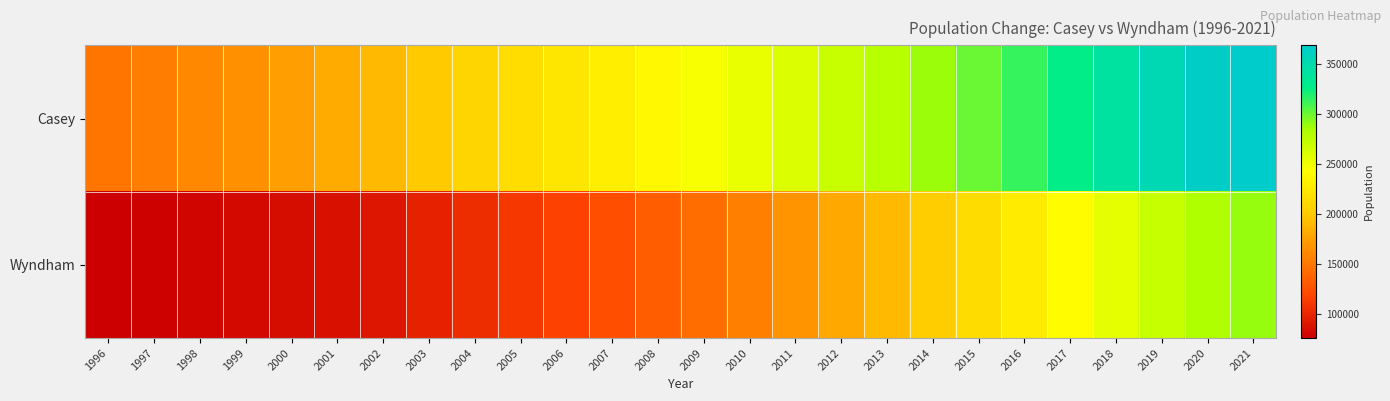

Reading right to left, what are all the values shown in this chart?

Casey: 2021=368861	2020=364394	2019=353962	2018=340443	2017=326771	2016=313521	2015=300408	2014=288553	2013=278358	2012=269447	2011=261282	2010=254471	2009=246721	2008=238176	2007=230207	2006=222681	2005=215923	2004=209202	2003=201119	2002=190758	2001=181562	2000=173642	1999=166132	1998=159855	1997=153694	1996=148957
Wyndham: 2021=289571	2020=283082	2019=270607	2018=255367	2017=241071	2016=228088	2015=214872	2014=202250	2013=190642	2012=179376	2011=166699	2010=155251	2009=143313	2008=133654	2007=124663	2006=116332	2005=110598	2004=103684	2003=96830	2002=90982	2001=87141	2000=85195	1999=82069	1998=80296	1997=78061	1996=76239